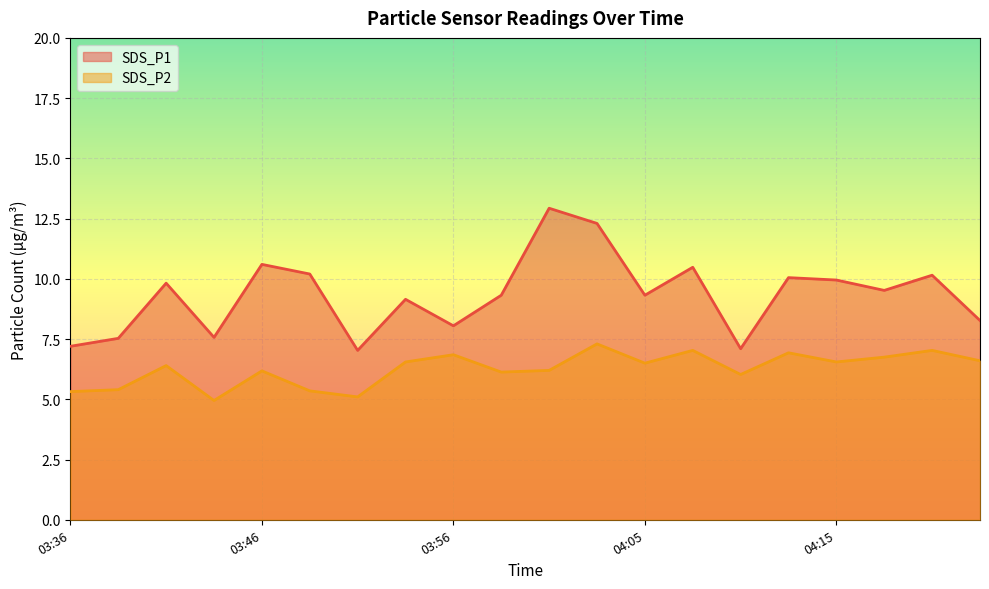

At how many categories does at least one series exceed 12?

2